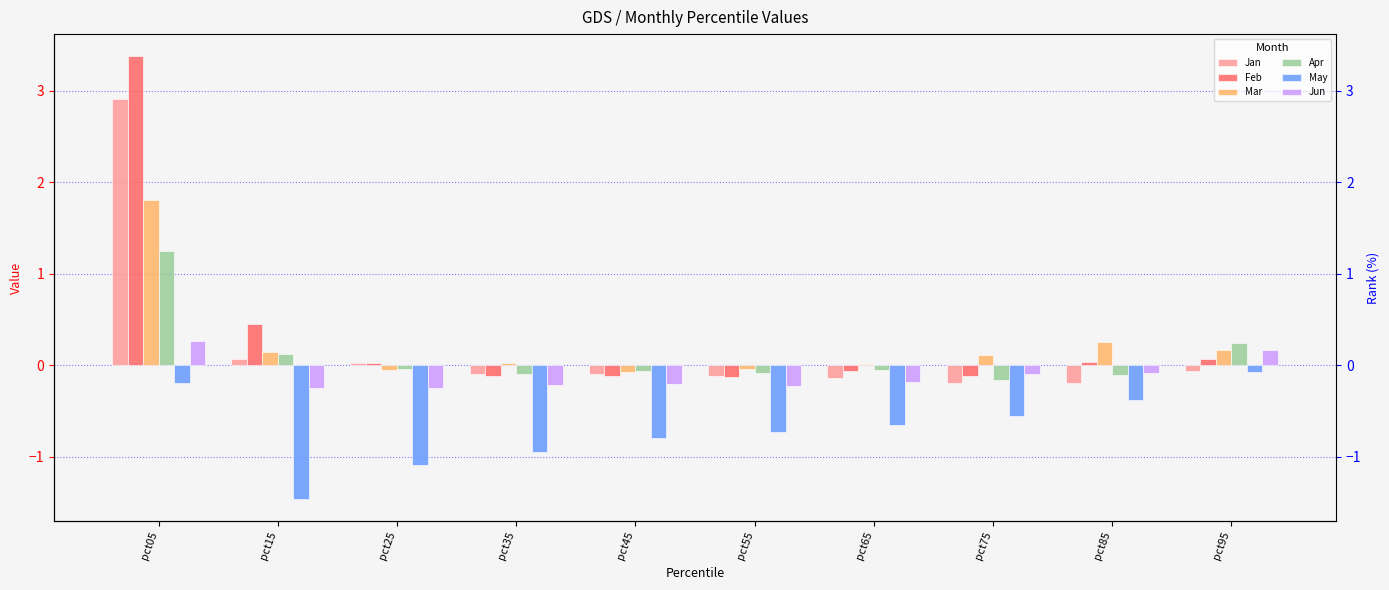

Reading left to right, list all the values displayed in this chart.

Jan: 2.9	0.1	0.0	-0.1	-0.1	-0.1	-0.1	-0.2	-0.2	-0.1
Feb: 3.4	0.5	0.0	-0.1	-0.1	-0.1	-0.1	-0.1	0.0	0.1
Mar: 1.8	0.1	-0.0	0.0	-0.1	-0.0	0.0	0.1	0.3	0.2
Apr: 1.2	0.1	-0.0	-0.1	-0.1	-0.1	-0.1	-0.2	-0.1	0.2
May: -0.2	-1.5	-1.1	-1.0	-0.8	-0.7	-0.7	-0.6	-0.4	-0.1
Jun: 0.3	-0.3	-0.3	-0.2	-0.2	-0.2	-0.2	-0.1	-0.1	0.2